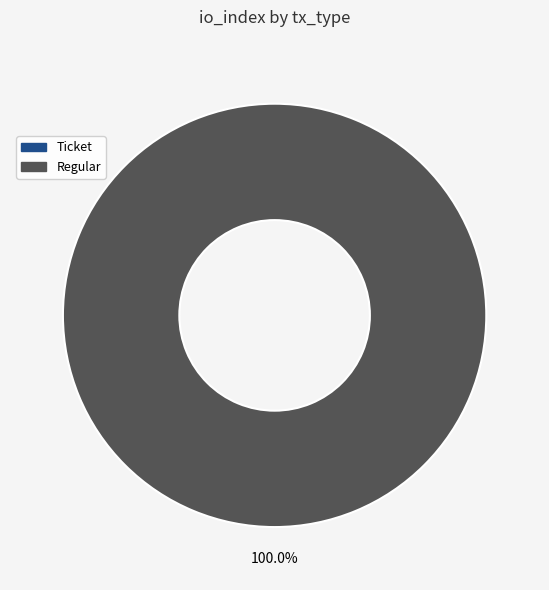

To the nearest percent, what is the combined percentage of Ticket and Regular?

100%